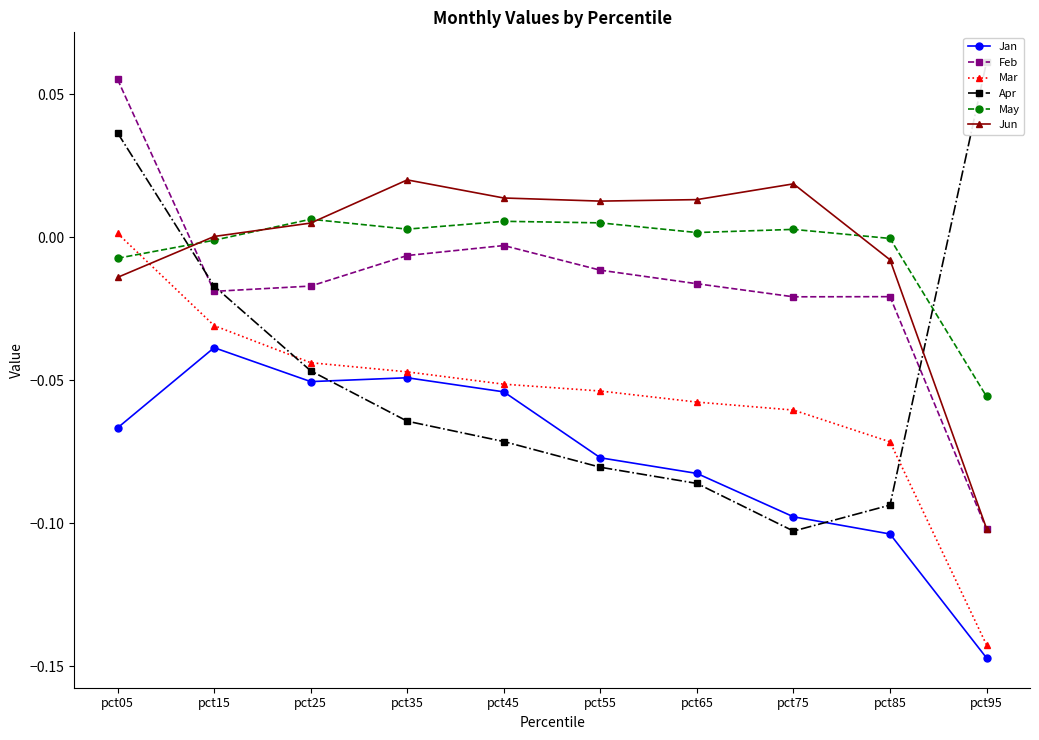

List the labels in order of May value, largest first.

pct25, pct45, pct55, pct35, pct75, pct65, pct85, pct15, pct05, pct95